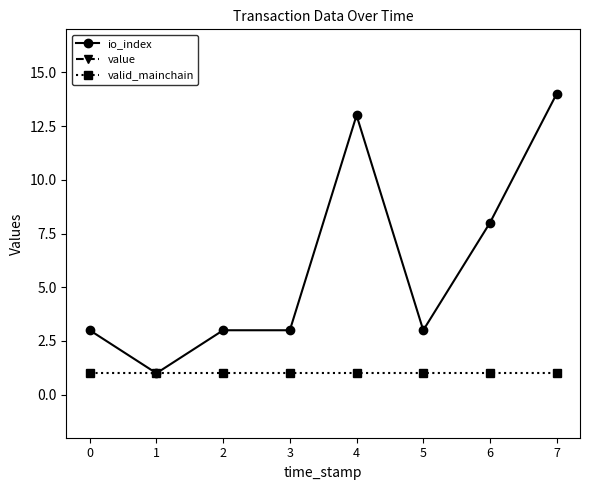

True or false: valid_mainchain and value intersect in this chart.

False